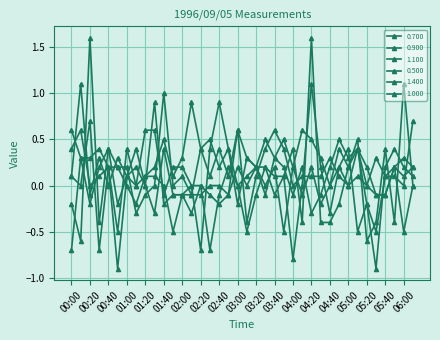

Which series has the largest total across all categories?

1.100